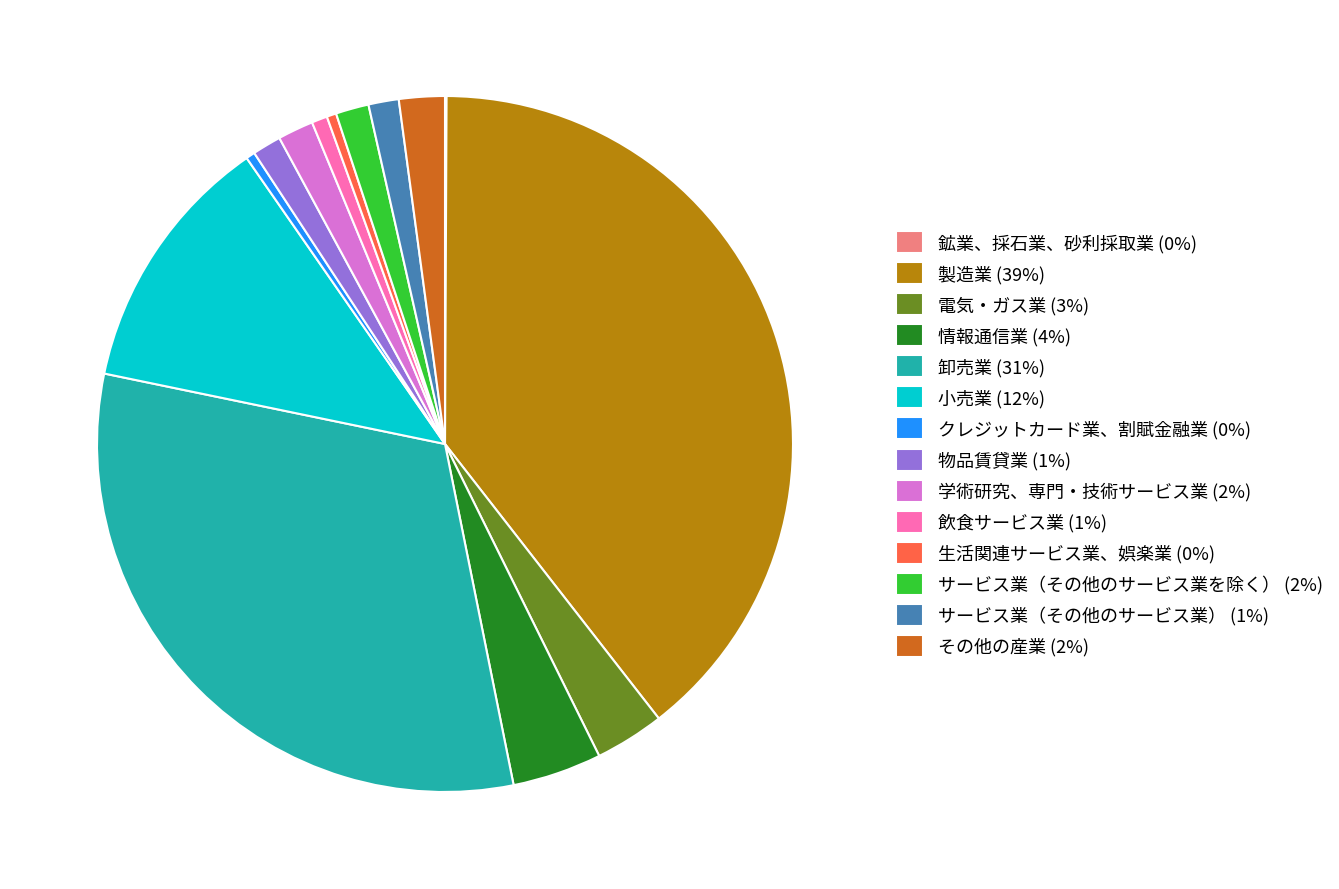

The 電気・ガス業 (3%) slice represents 3% of the pie. True or false?

True